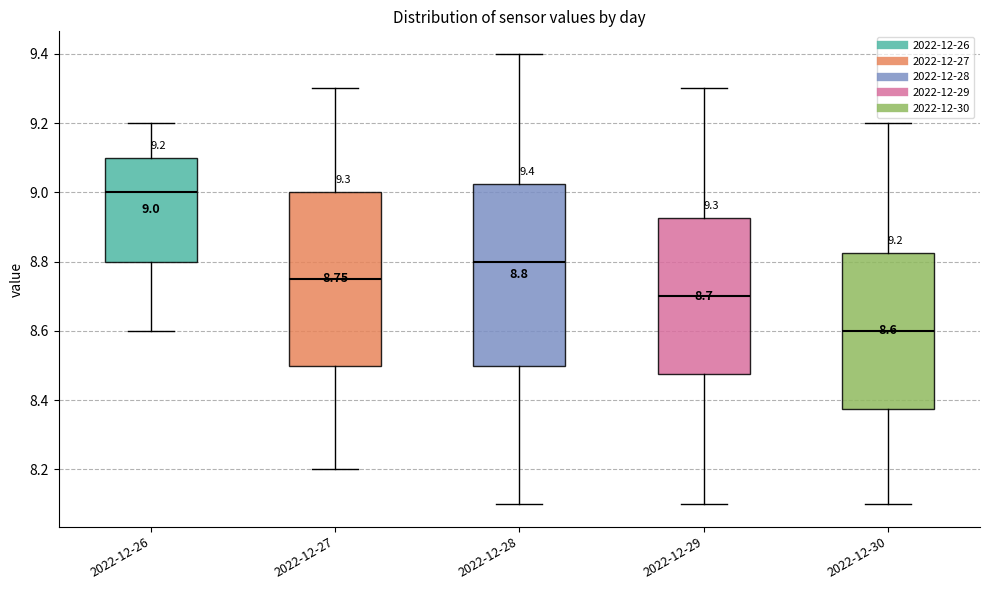

Which box has the lowest median line?

2022-12-30